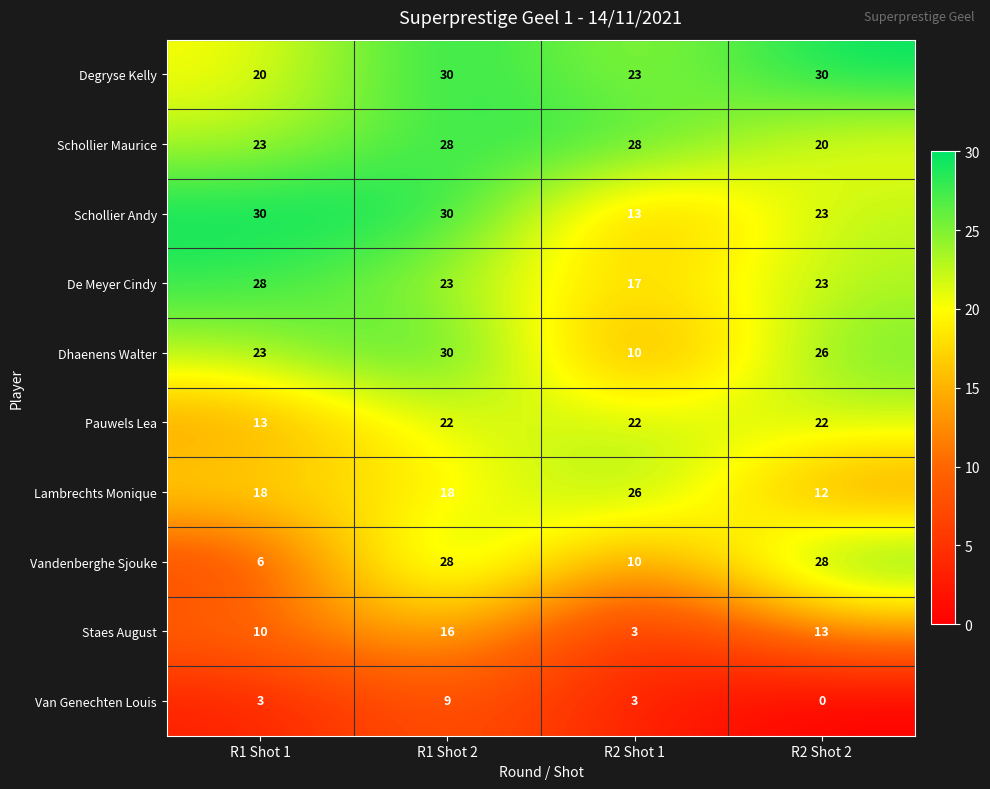

What is the sum of all Degryse Kelly values?

103